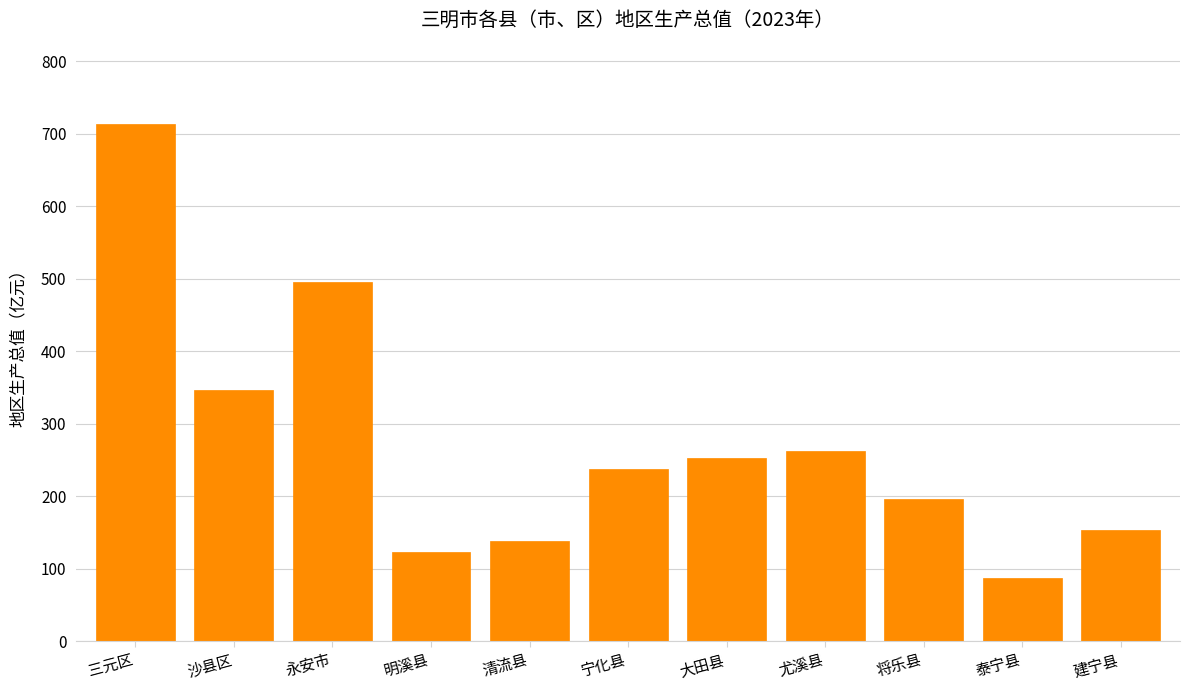

Reading right to left, what are all the values shown in this chart?

建宁县=153.0	泰宁县=87.8	将乐县=195.7	尤溪县=262.5	大田县=253.1	宁化县=237.8	清流县=137.7	明溪县=123.3	永安市=495.6	沙县区=347.3	三元区=713.1